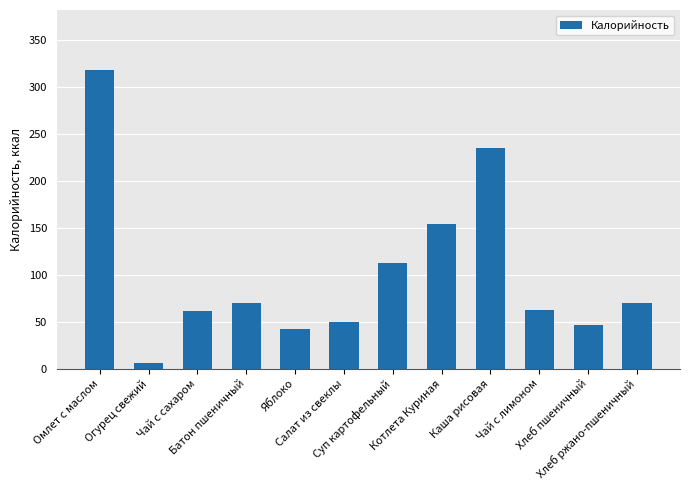

What is the maximum value shown in the chart?

318.7